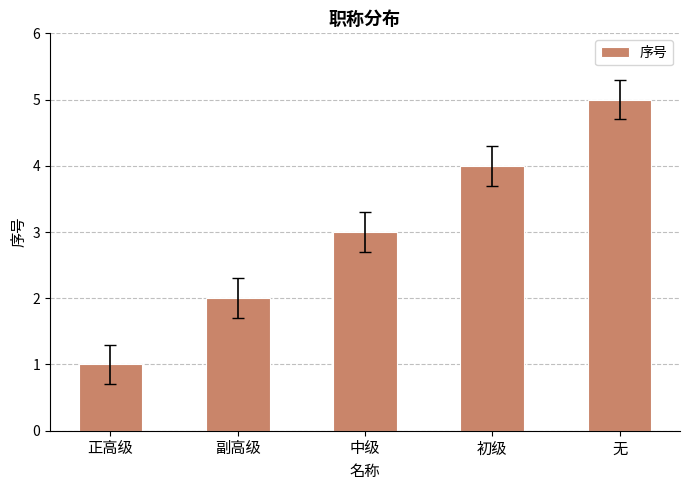

Reading right to left, what are all the values shown in this chart?

无=5	初级=4	中级=3	副高级=2	正高级=1